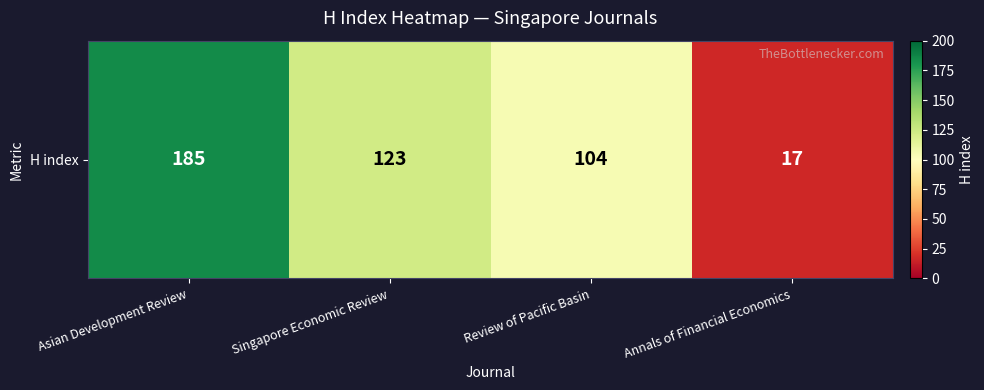

Reading left to right, transcribe all the data shown in this chart.

Asian Development Review=185	Singapore Economic Review=123	Review of Pacific Basin=104	Annals of Financial Economics=17